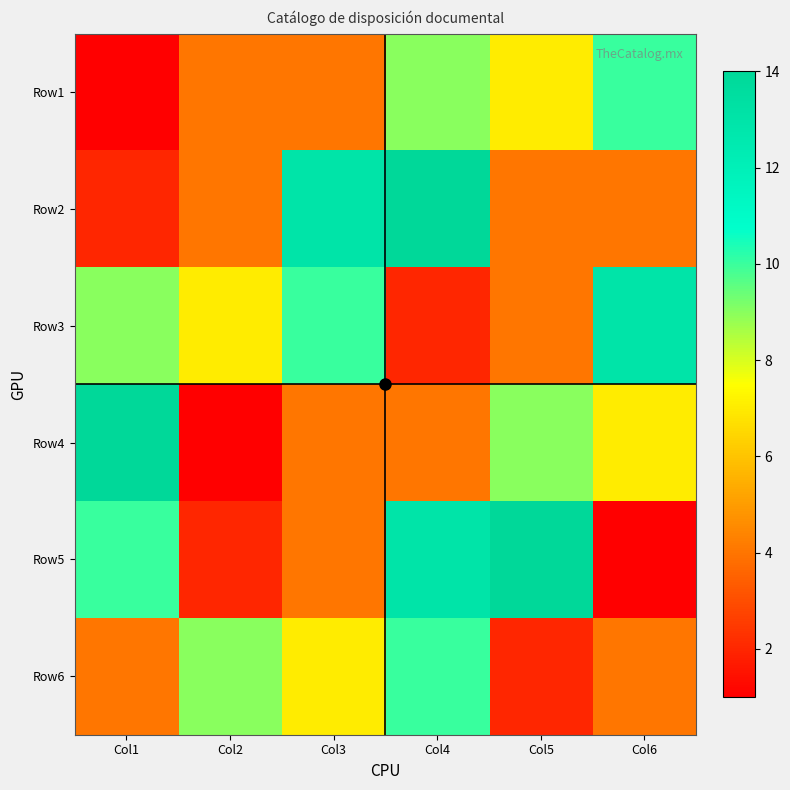

At which category is the sum across all series the highest?

Col4